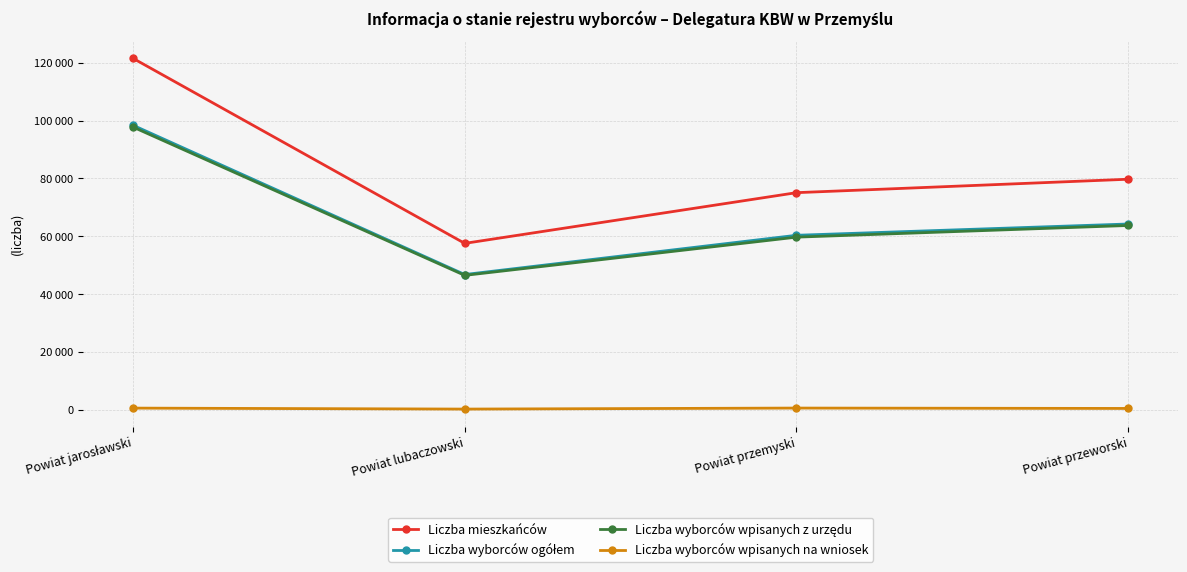

The value of Liczba mieszkańców at Powiat jarosławski is 121494. True or false?

True